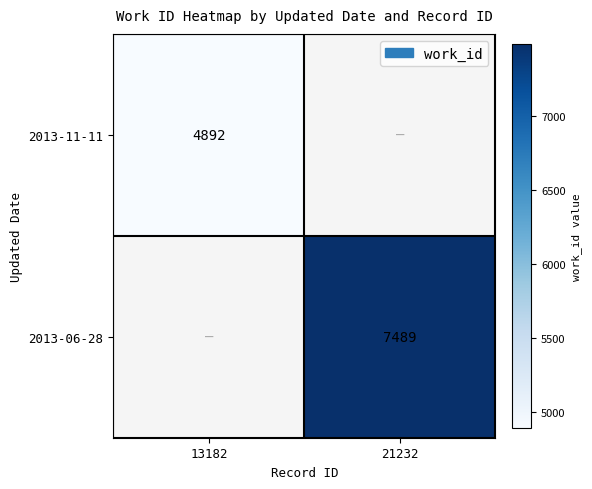

The 2013-11-11 series shows 4892 at 13182. True or false?

True